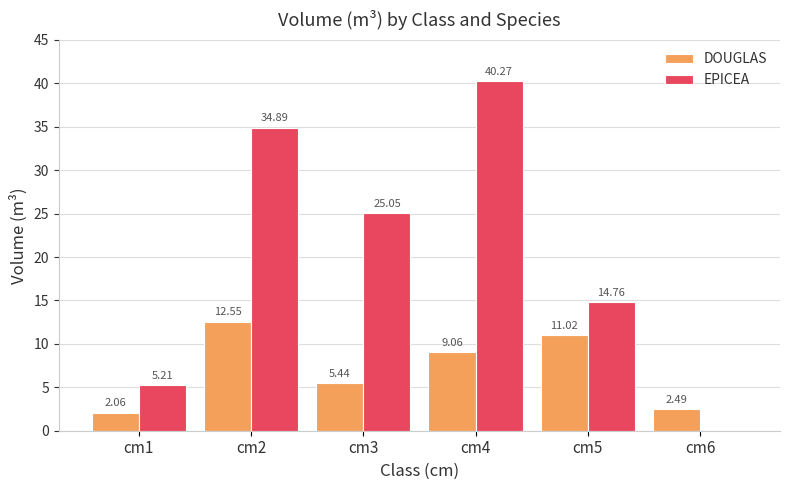

At which label is DOUGLAS closest to 7?

cm3